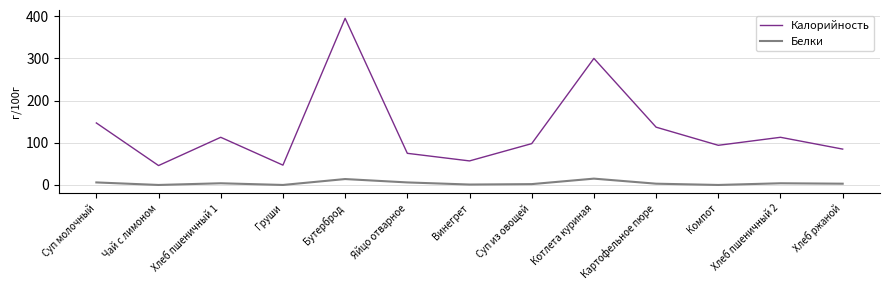

Is this an area chart (filled region under the line)?

No